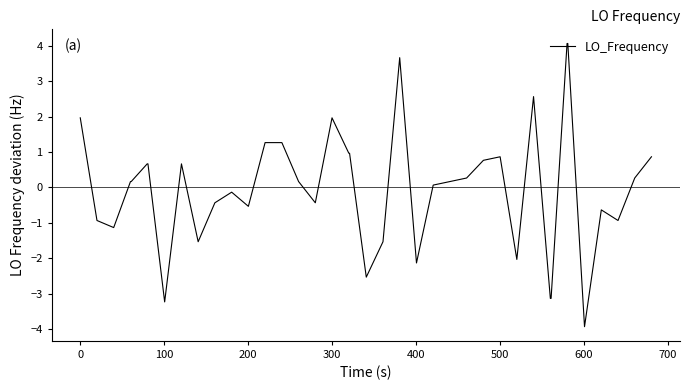

What is the greatest value displayed?

4.1